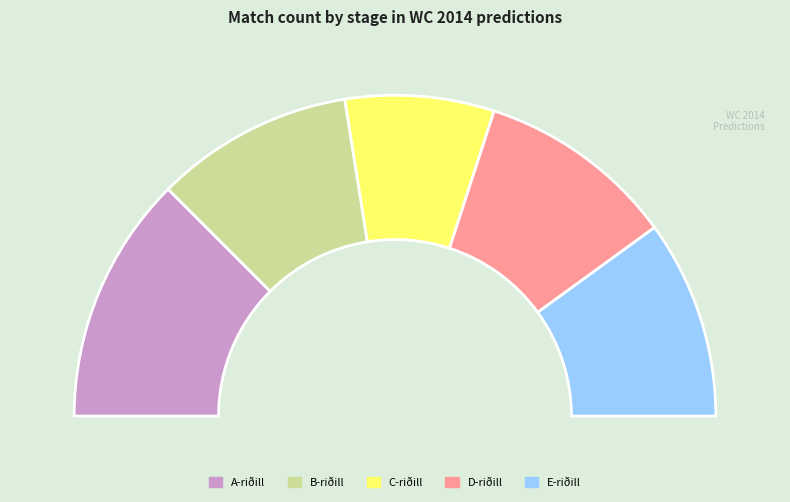

Which slice is the smallest?

C-riðill